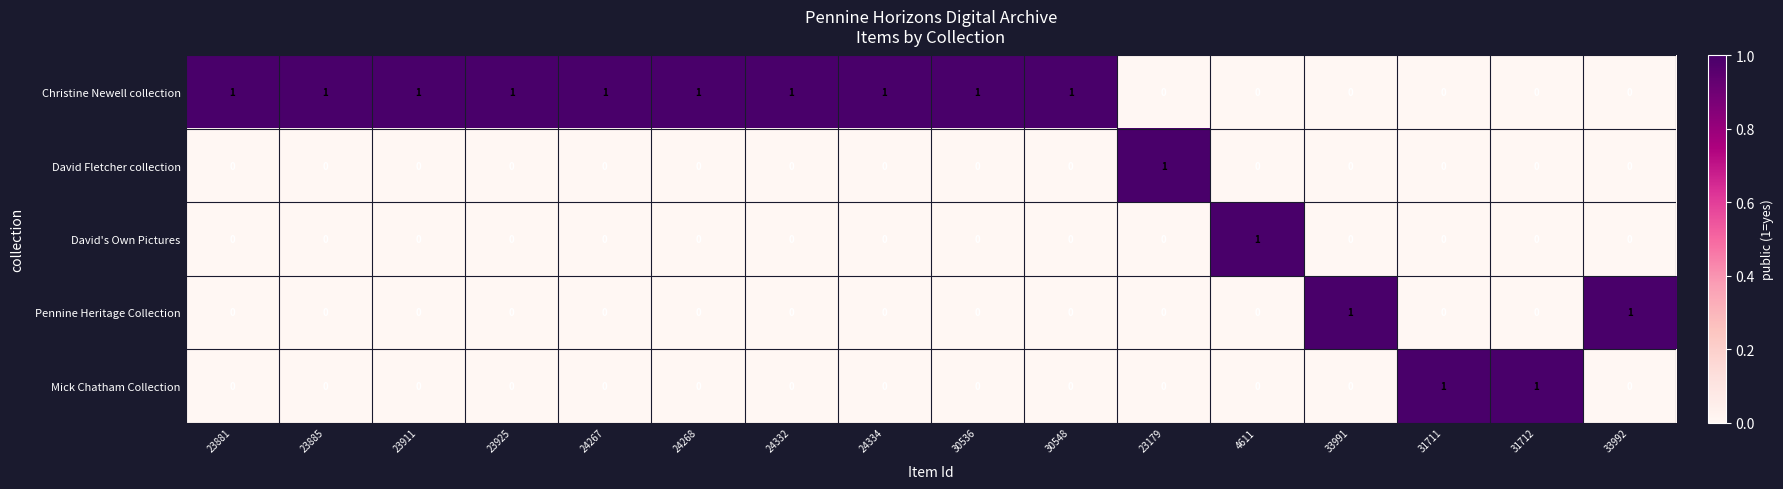

How many series are shown in this chart?

5